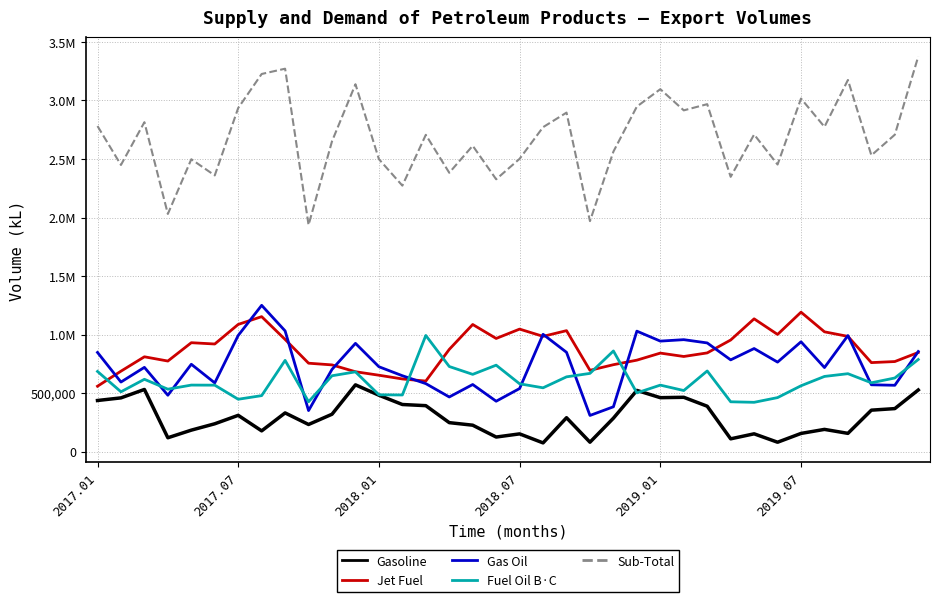

What are all the series names shown in the legend?

Gasoline, Jet Fuel, Gas Oil, Fuel Oil B·C, Sub-Total